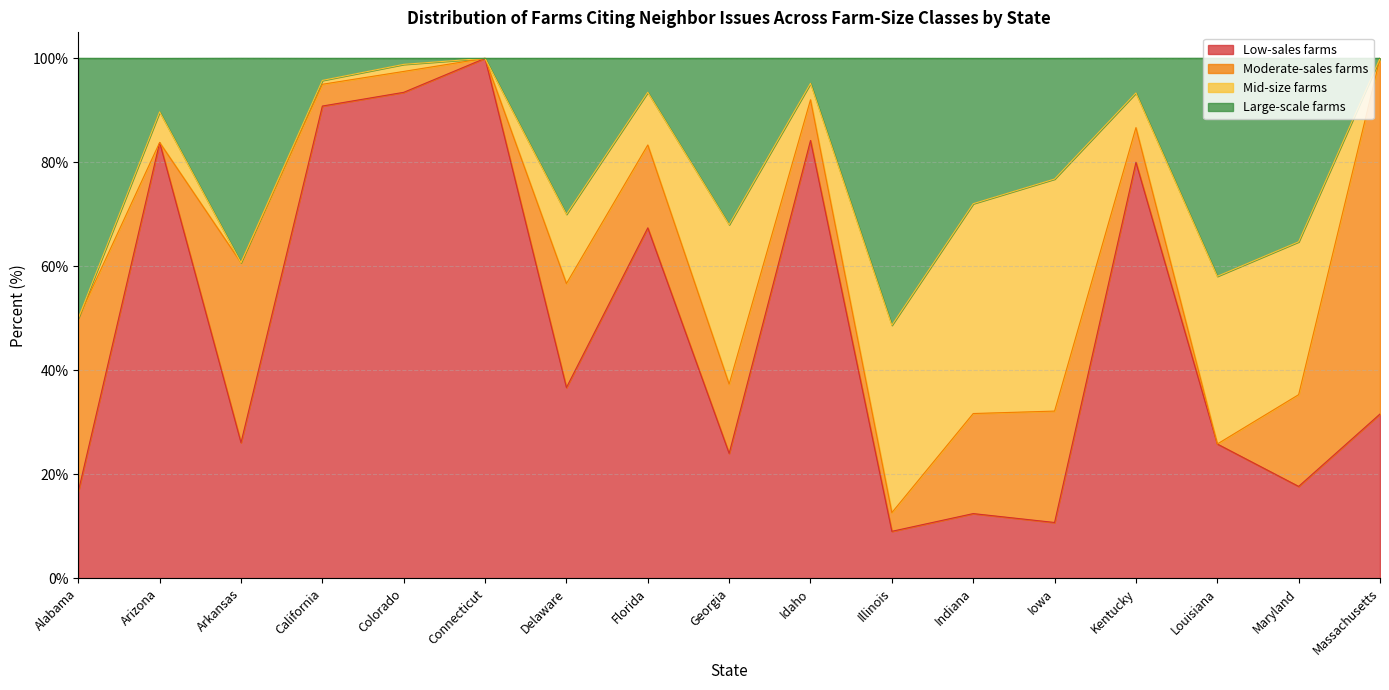

At which label does Low-sales farms first exceed 31?

Arizona